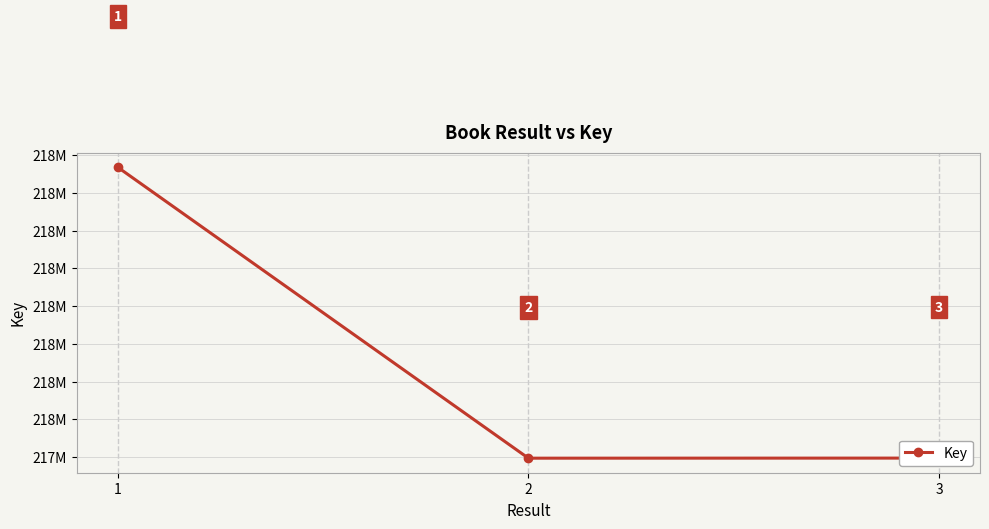

Reading left to right, list all the values displayed in this chart.

1=218168372	2=217396862	3=217397086